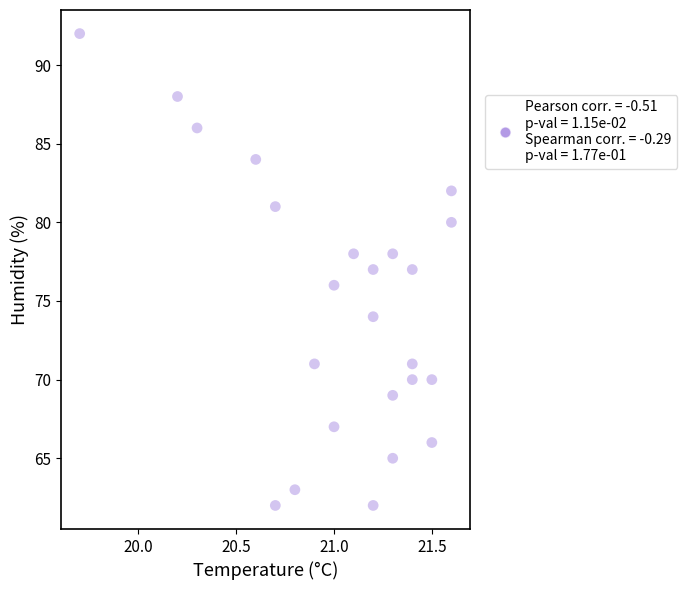

What is the range of Y values (max minus min)?

30